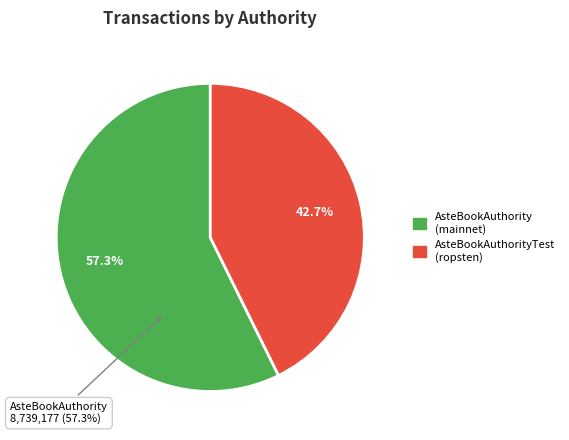

To the nearest percent, what is the difference between the largest and smallest slice percentages?

15%